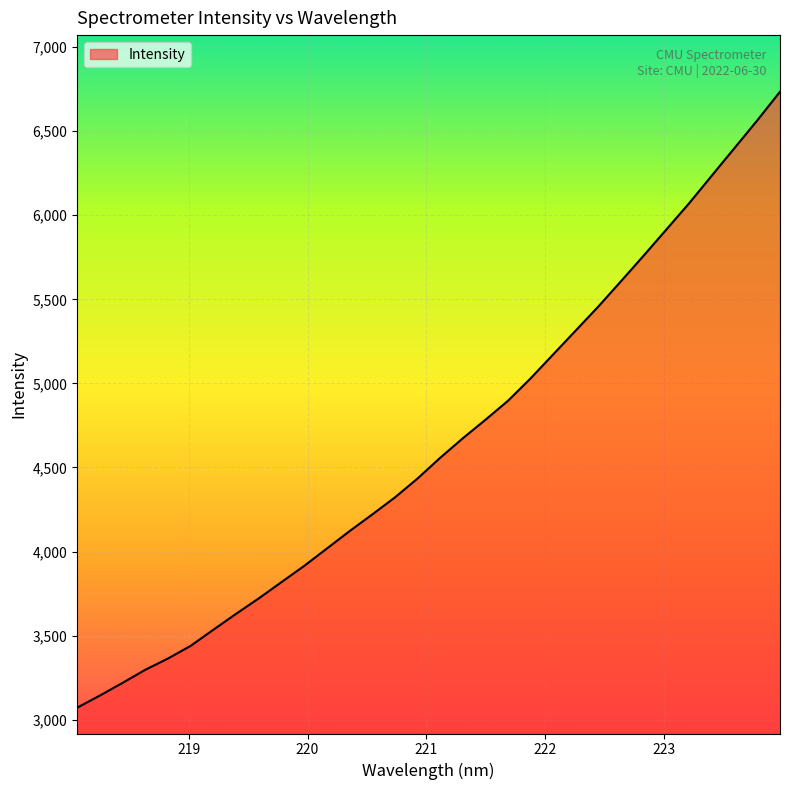

How many categories are shown in the chart?

32